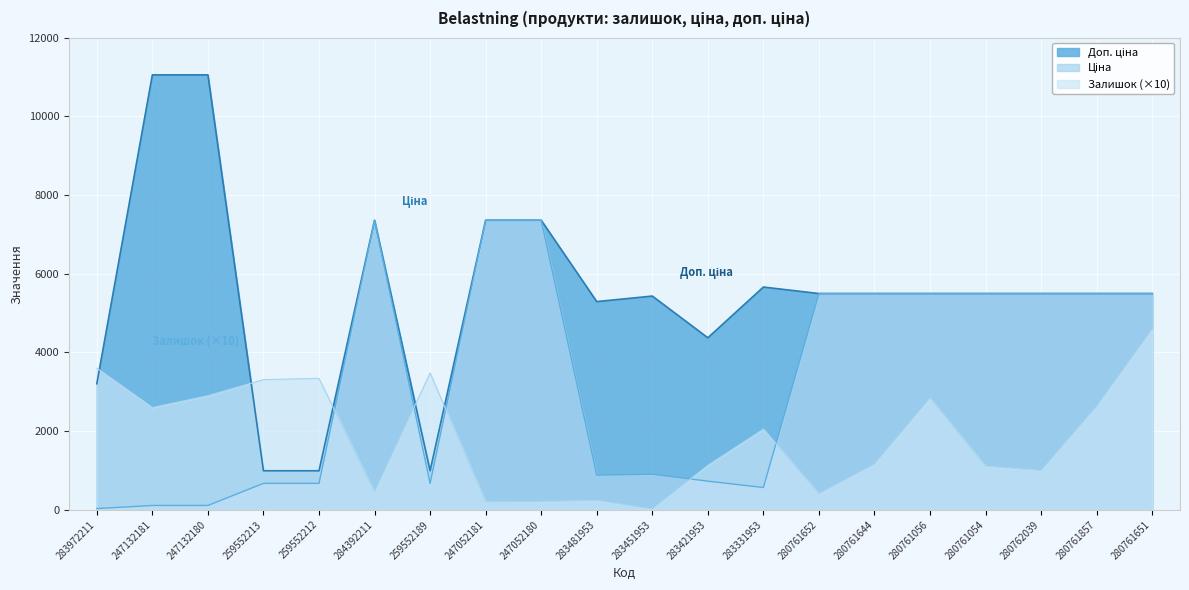

What are all the series names shown in the legend?

Залишок, Ціна, Доп. ціна